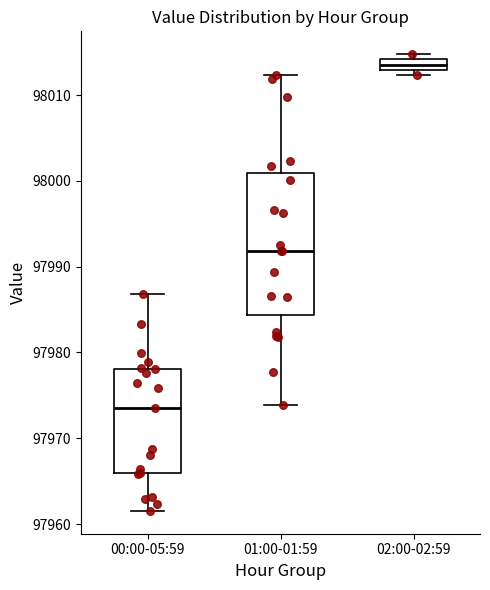

Which box is the tallest, from its lower edge to its upper edge?

01:00-01:59